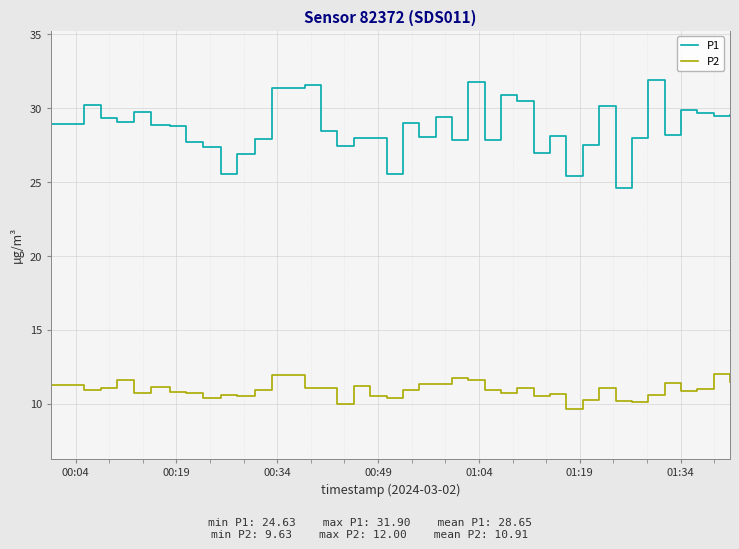

What is the sum of all P1 values?

1145.9